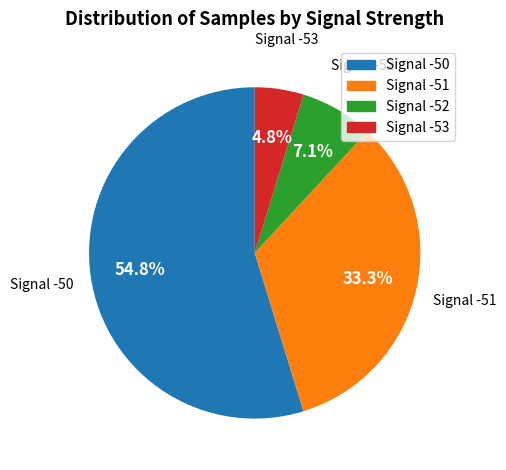

Rank the categories by value from highest to lowest.

Signal -50, Signal -51, Signal -52, Signal -53